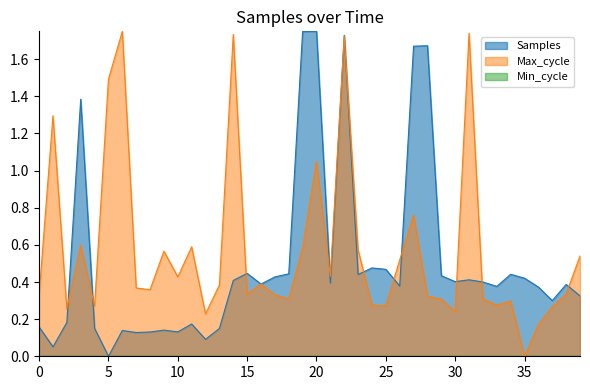

Reading left to right, list all the values displayed in this chart.

Samples: 0.2	0.1	0.2	1.4	0.2	0.0	0.1	0.1	0.1	0.1	0.1	0.2	0.1	0.1	0.4	0.4	0.4	0.4	0.4	1.7	1.8	0.4	1.7	0.4	0.5	0.5	0.4	1.7	1.7	0.4	0.4	0.4	0.4	0.4	0.4	0.4	0.4	0.3	0.4	0.3
Max_cycle: 0.3	1.3	0.3	0.6	0.3	1.5	1.8	0.4	0.4	0.6	0.4	0.6	0.2	0.4	1.7	0.3	0.4	0.3	0.3	0.6	1.0	0.4	1.7	0.6	0.3	0.3	0.5	0.8	0.3	0.3	0.2	1.7	0.3	0.3	0.3	0.0	0.2	0.3	0.3	0.5